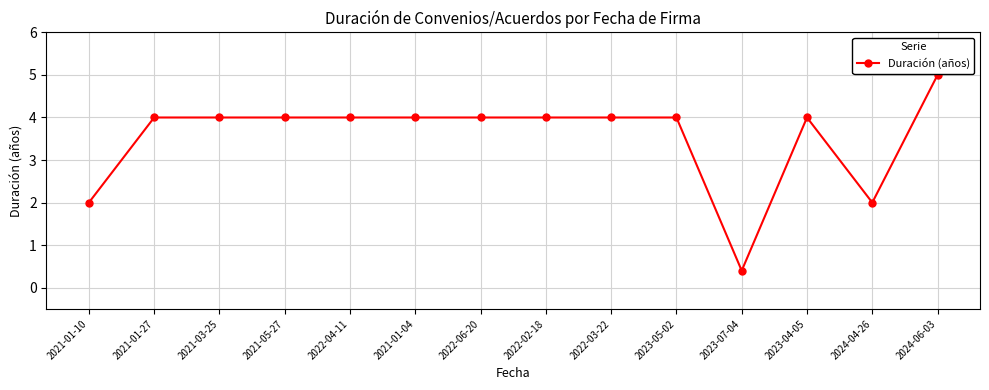

The chart shows a value of 5.0 at 2024-06-03. True or false?

True